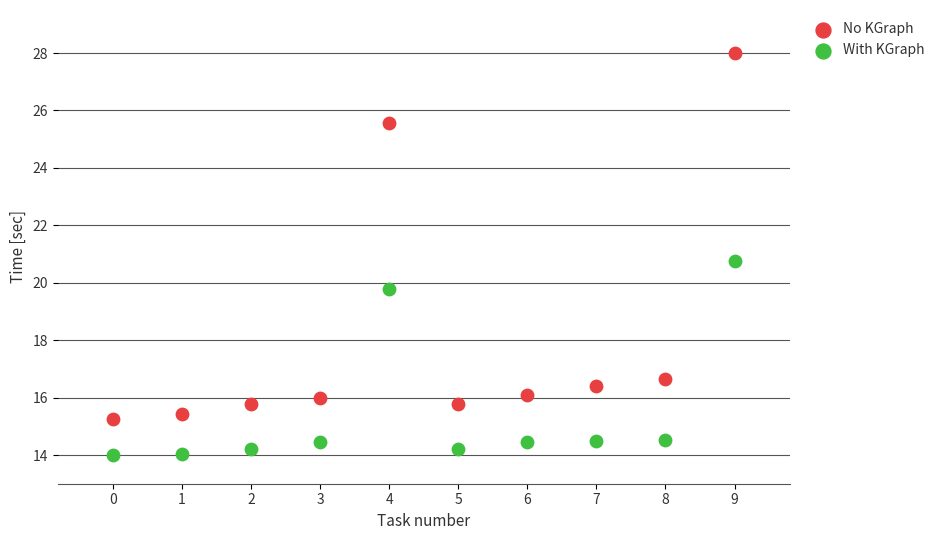

Which series has the largest Y range (max minus min)?

No KGraph